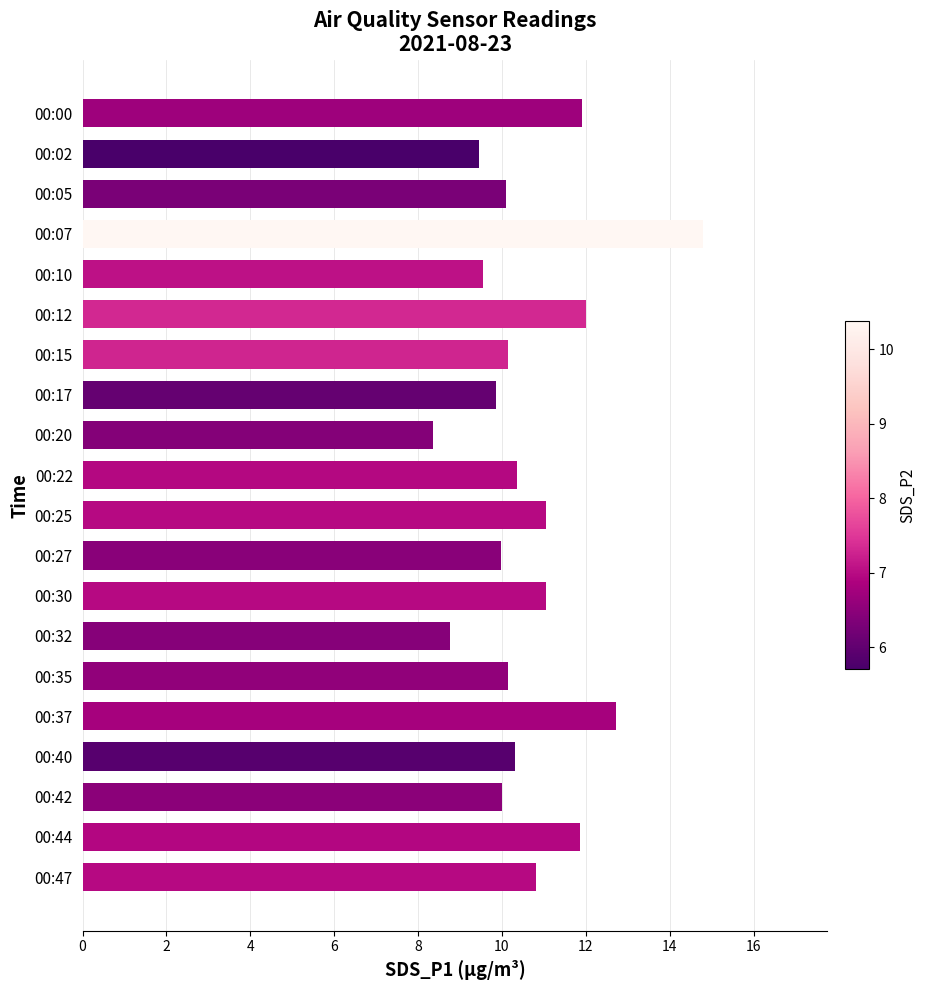

What is the approximate value at 00:05?

10.1